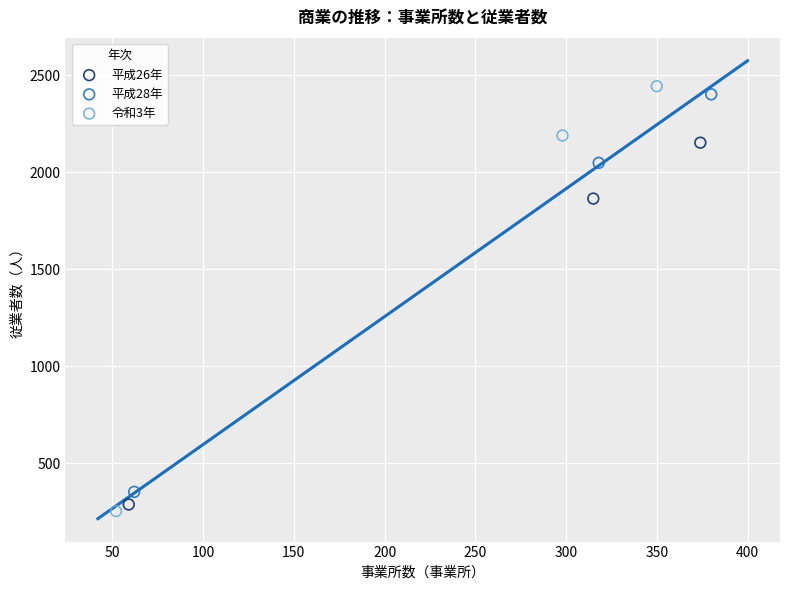

Which series has the widest spread of Y values?

令和3年